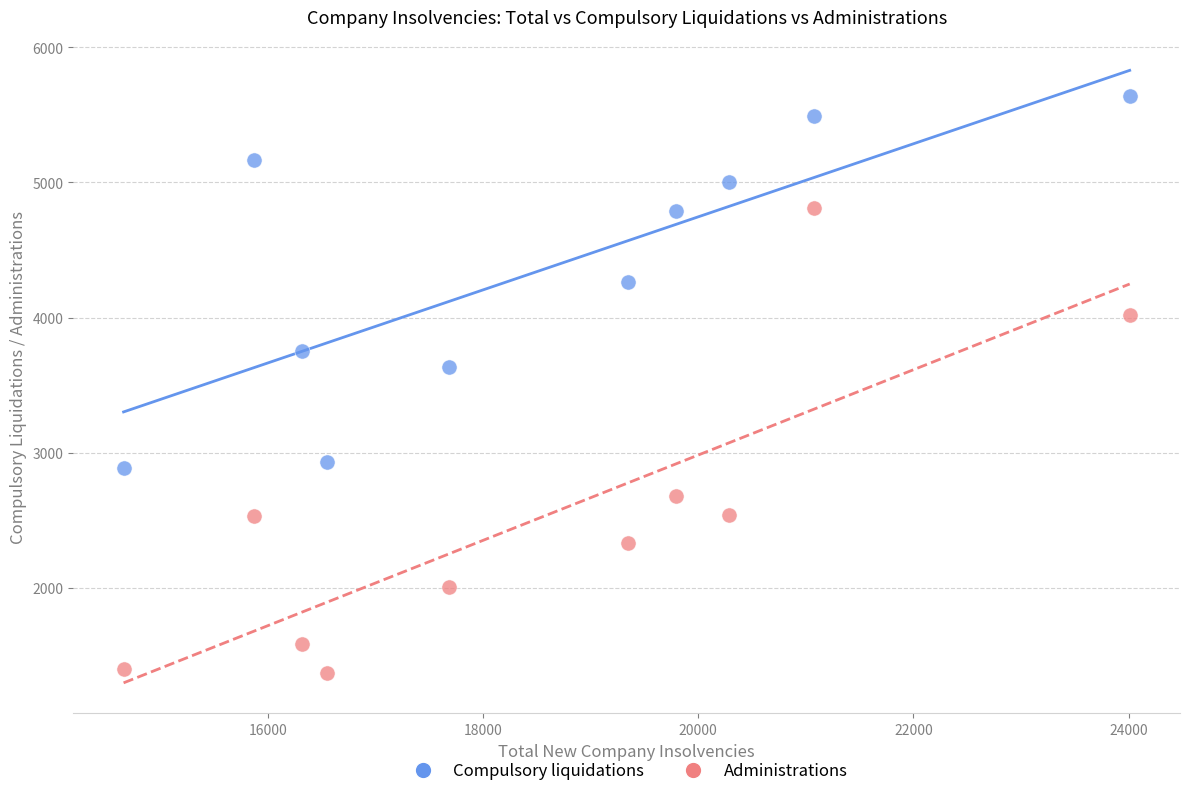

Across all data points, what is the range of Y values (max minus min)?

4269